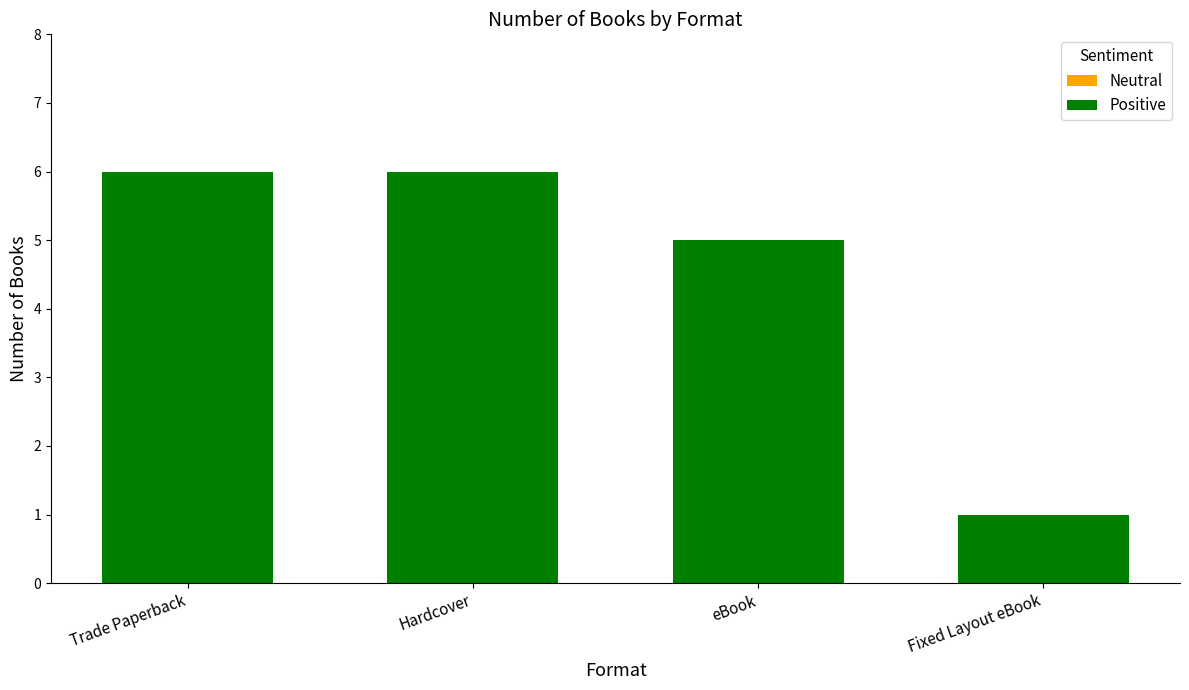

What is the sum of the values at Fixed Layout eBook and Hardcover?

7